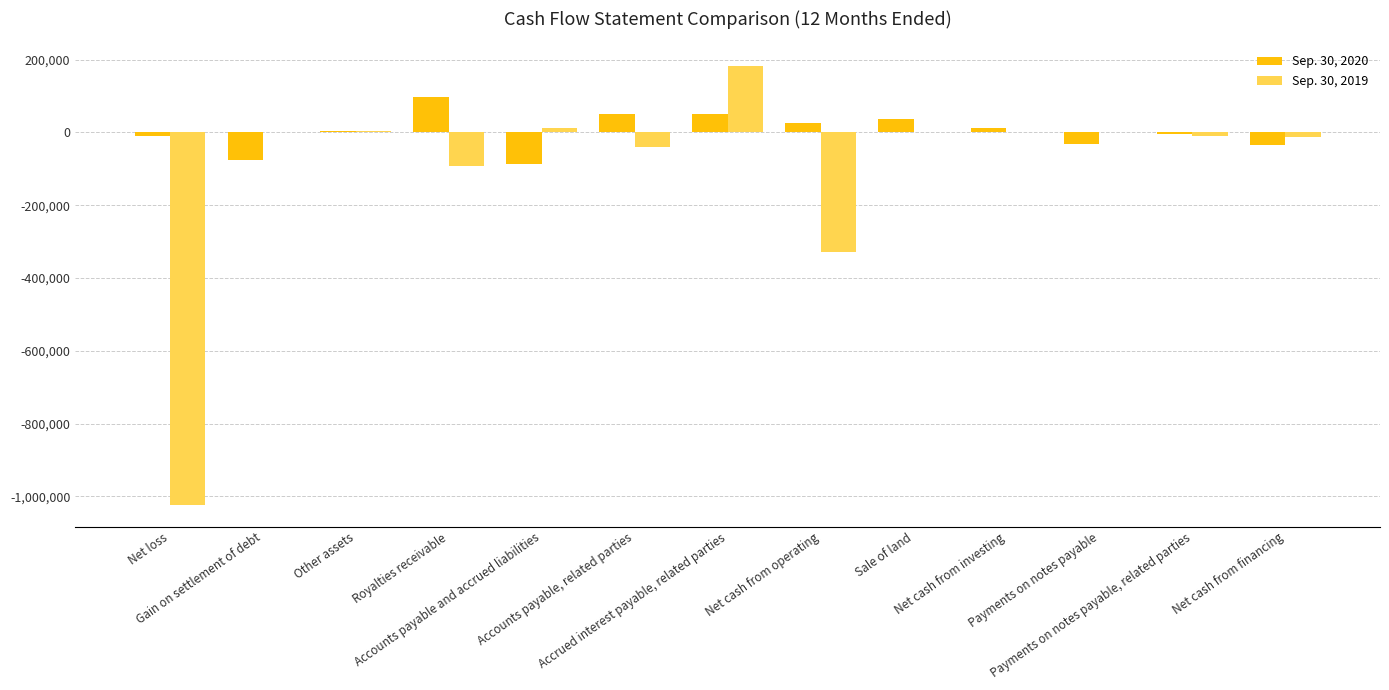

Which series has the largest total across all categories?

Sep. 30, 2020